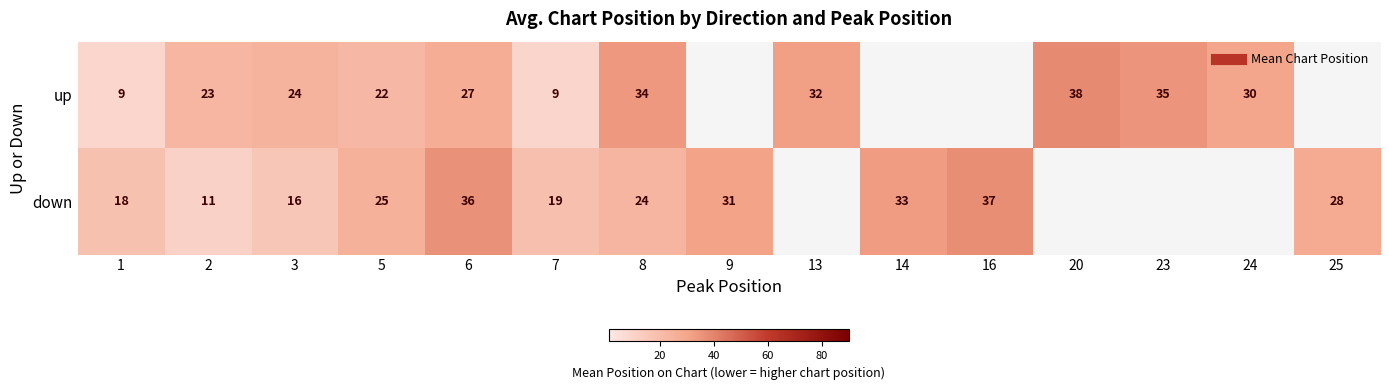

Rank the series at 6 from highest to lowest value.

down, up